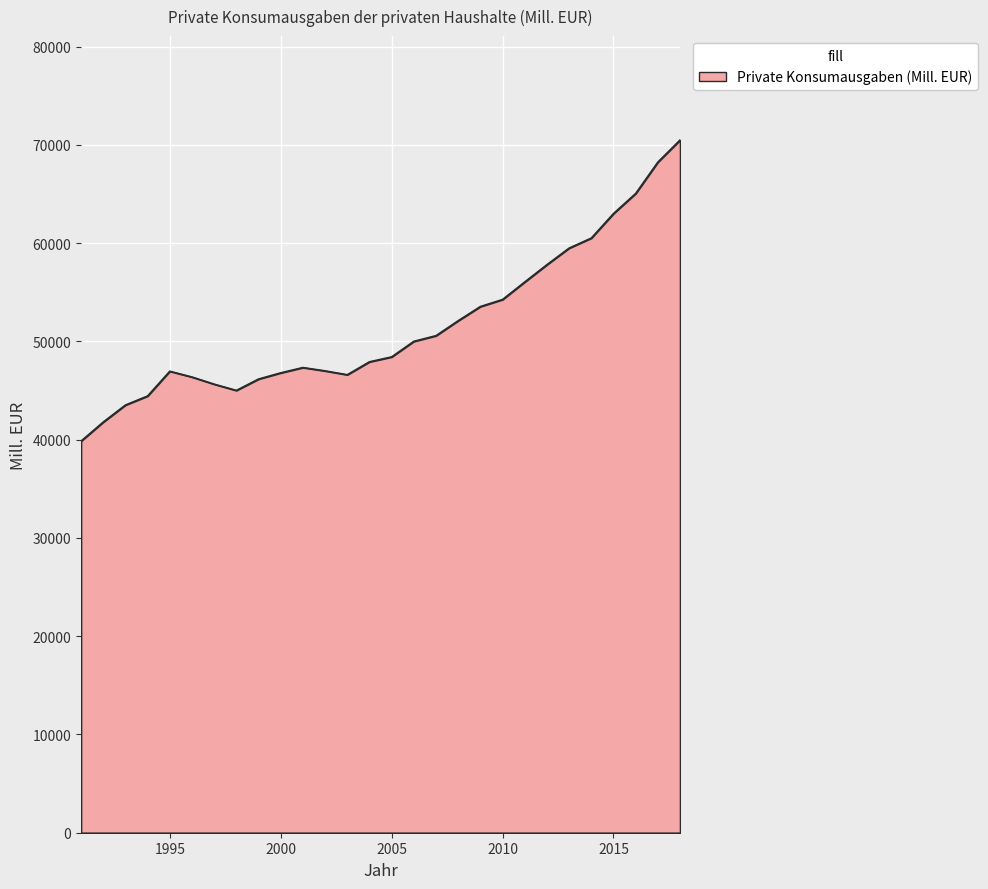

What is the difference between the maximum and minimum values?

30646.5